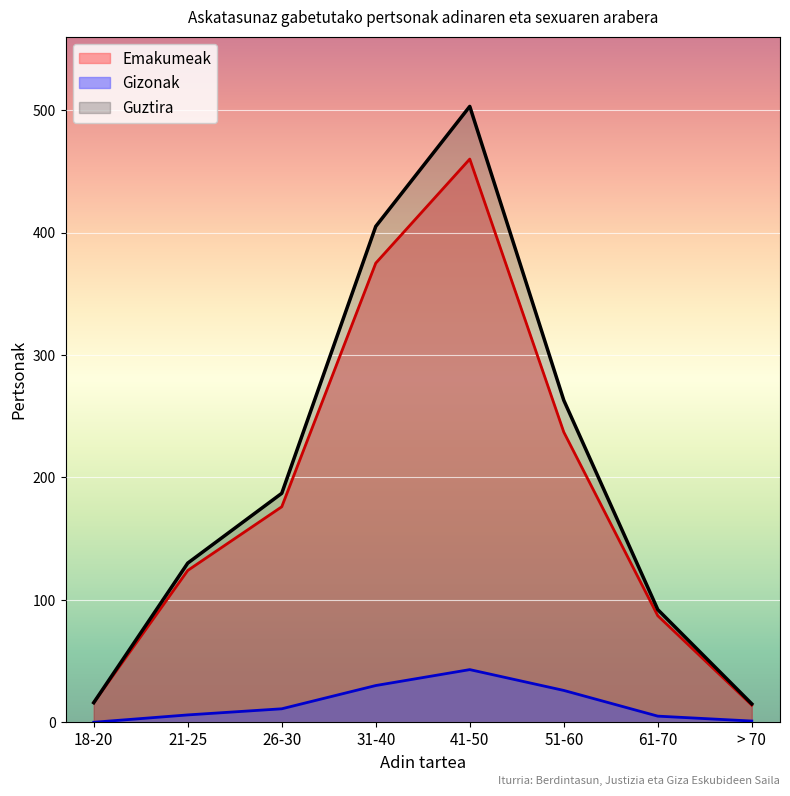

True or false: Gizonak and Guztira cross at least once.

False